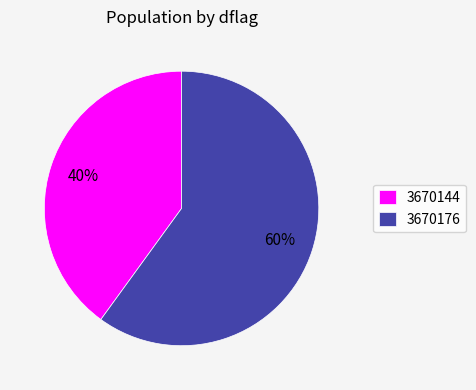

Which slice is the smallest?

3670144